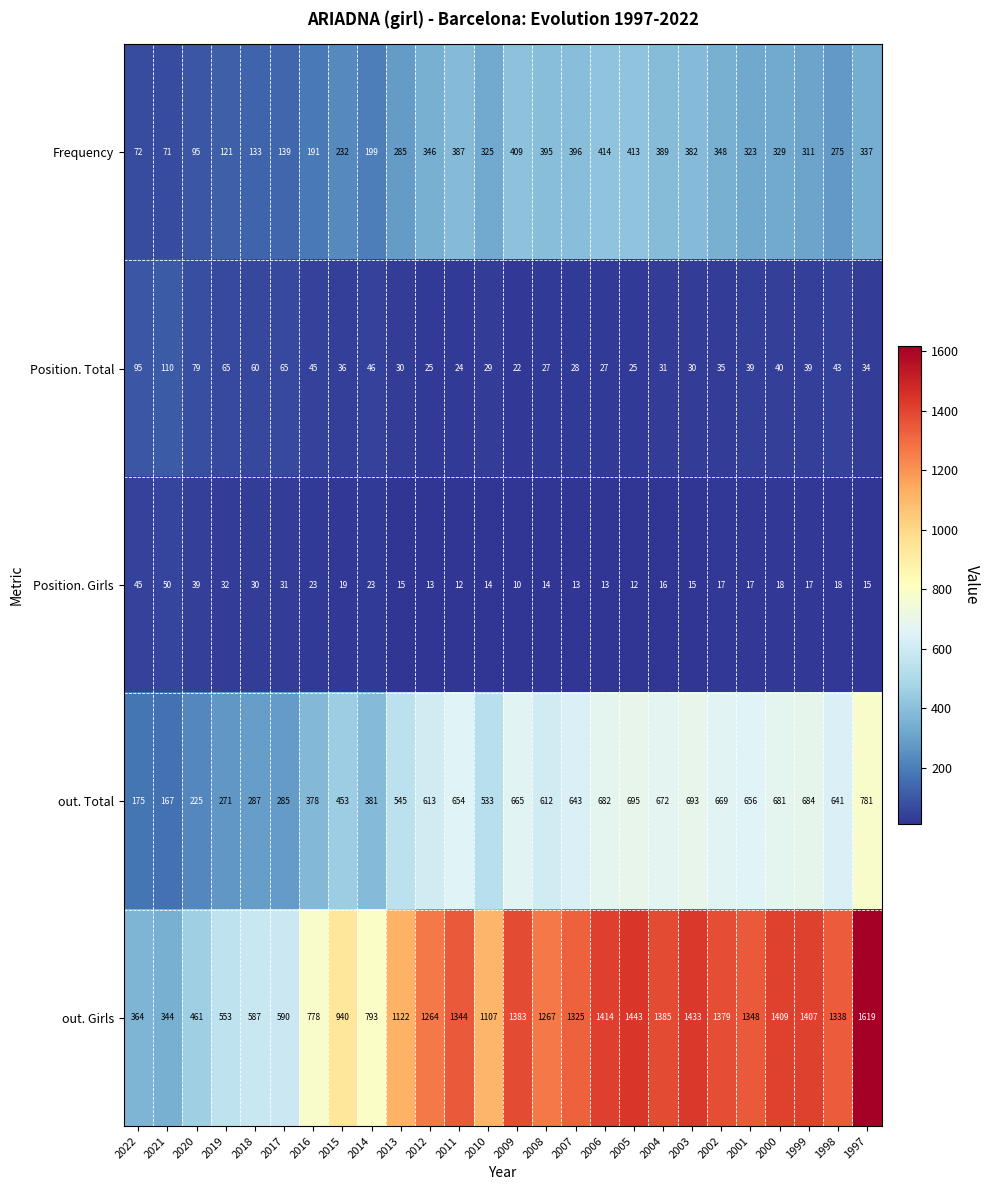

Which series has the widest spread of values?

out. Girls